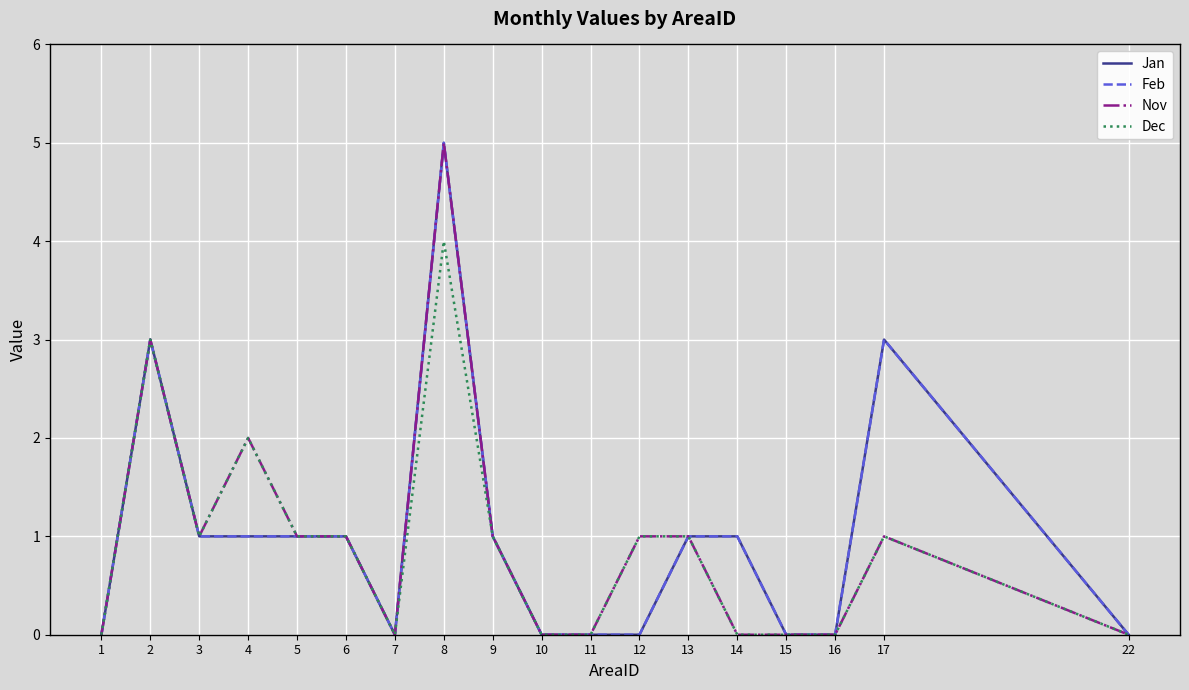

At how many categories does at least one series exceed 2?

3